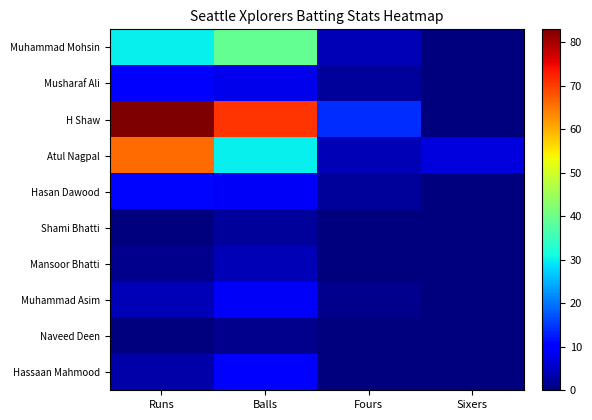

Which category has the lowest value across all series?

Sixers